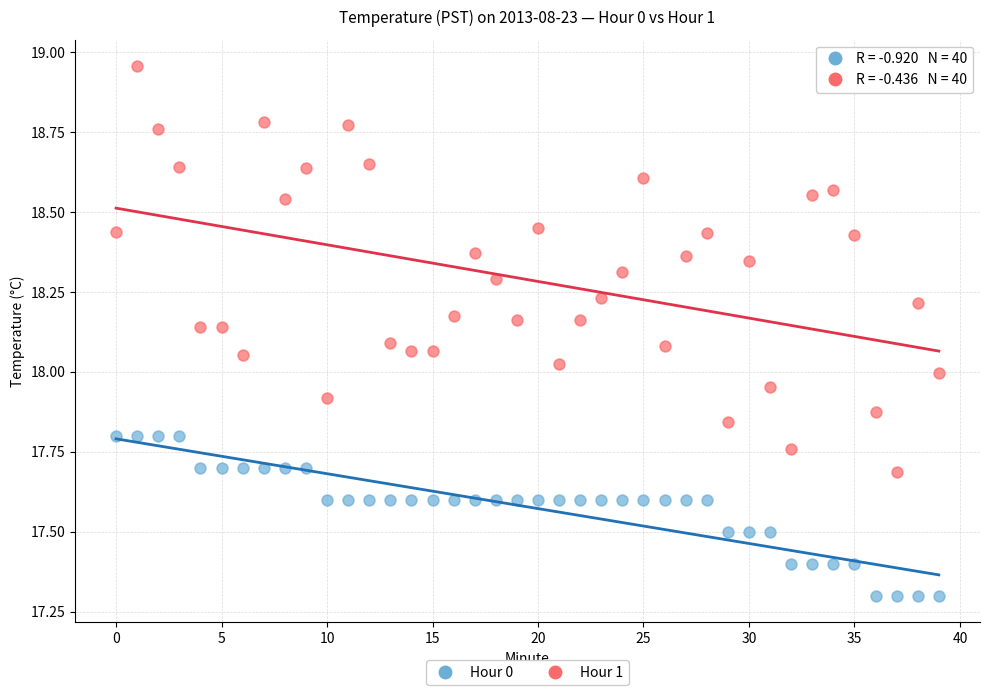

Across all data points, what is the range of Y values (max minus min)?

1.7